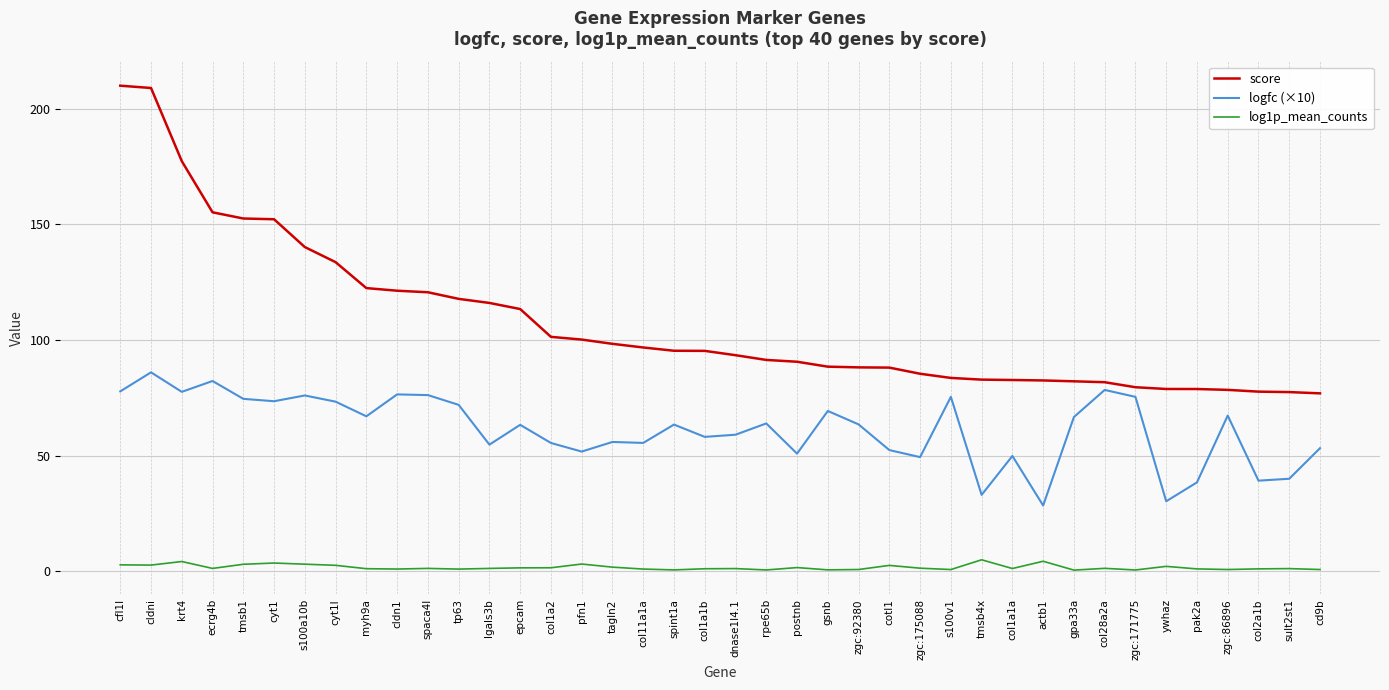

What is the difference between the highest and lowest values at actb1?

78.1